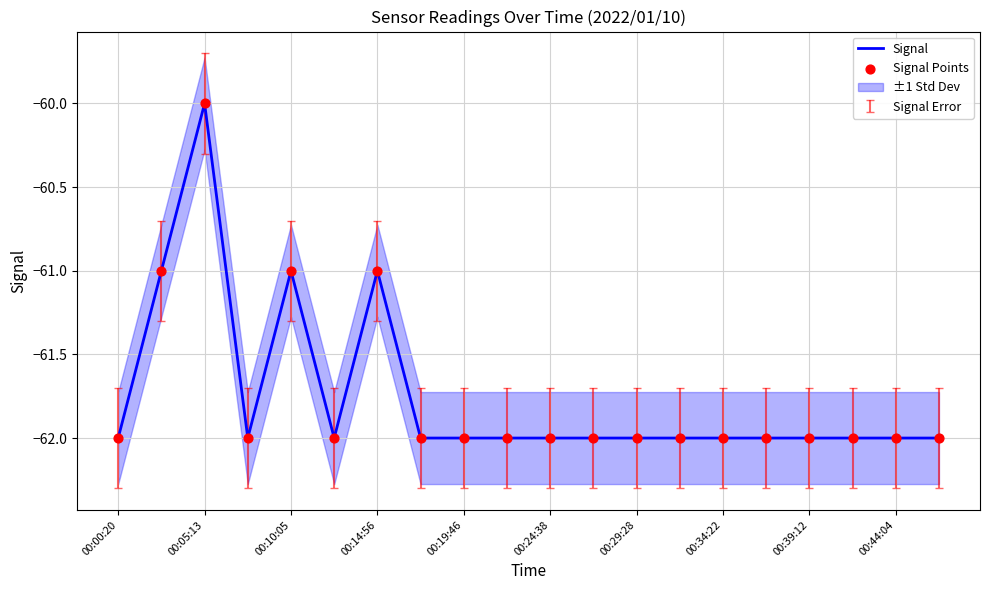

Which series contains the highest Y value?

Signal